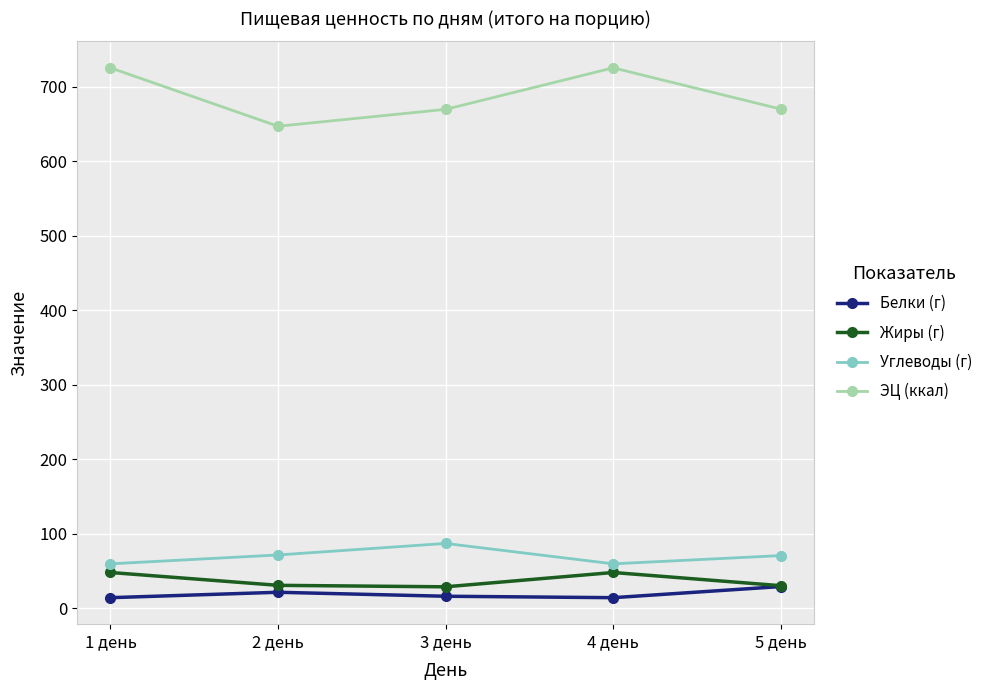

What is the spread (max minus min) of values at 2 день?

625.6